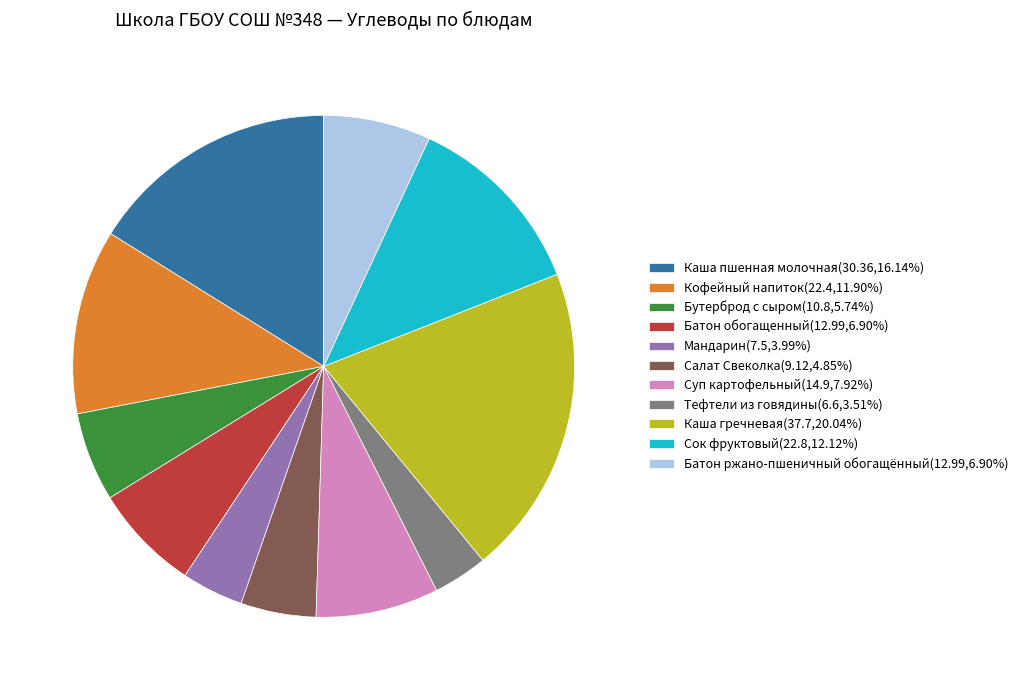

Does Каша пшенная молочная(30.36,16.14%) represent more than half of the total?

No